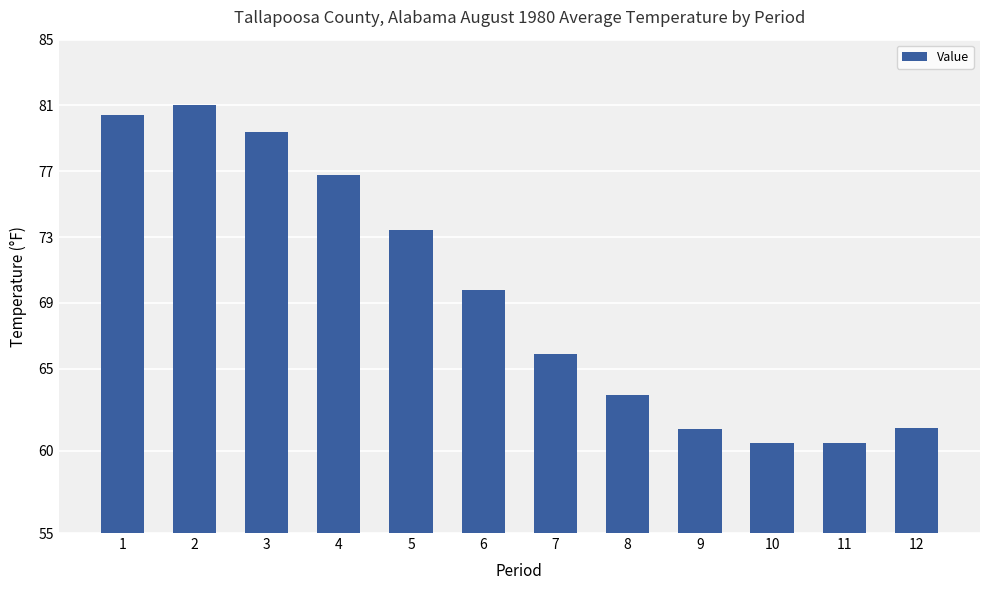

Is it true that the value at 7 is 116.4?

False